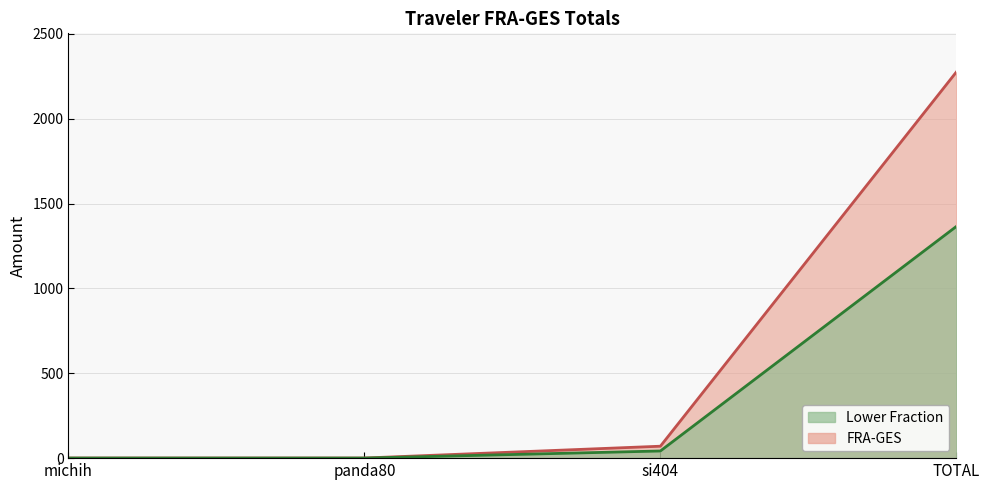

How many values exceed 70?

2